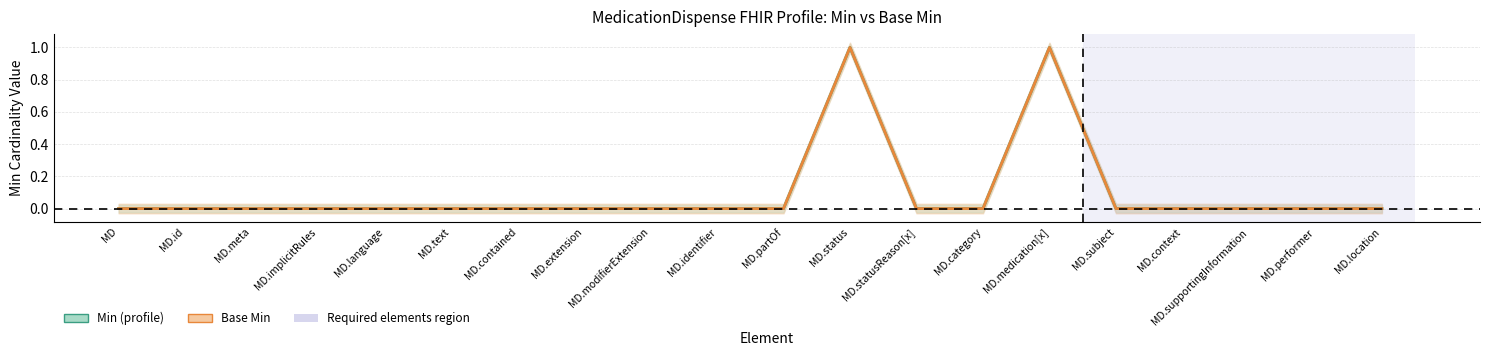

At how many categories does at least one series exceed 0?

2